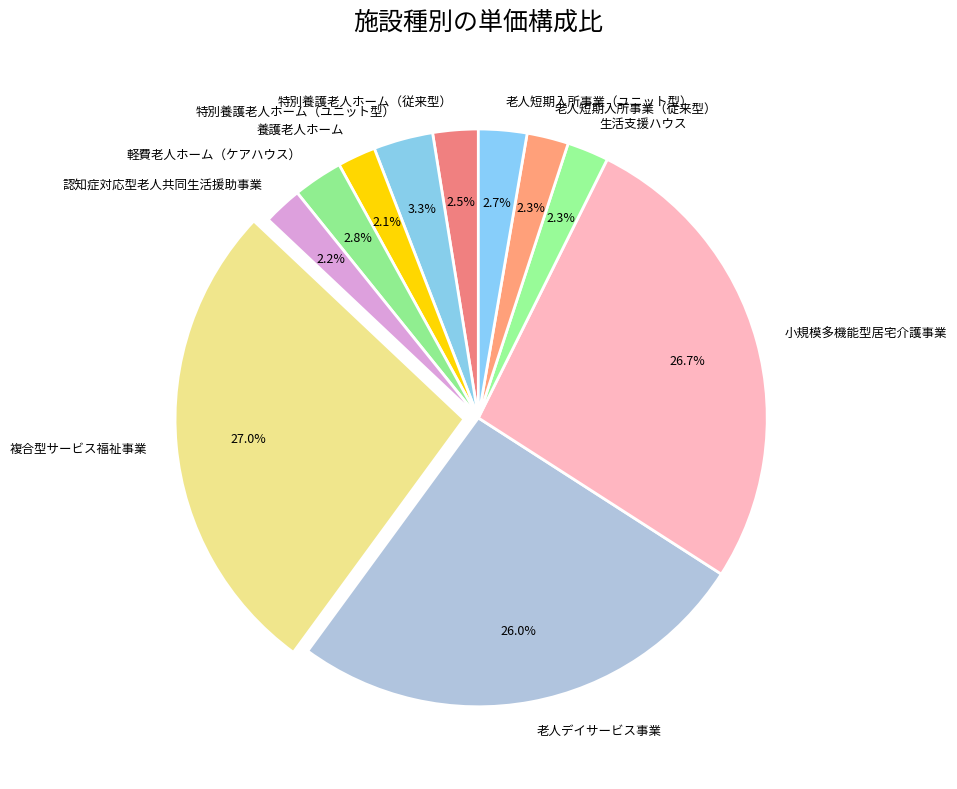

How many slices are in this pie chart?

11